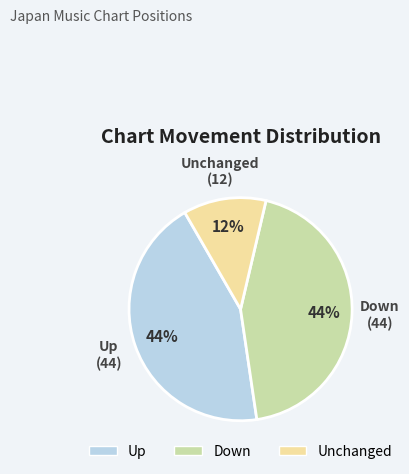

To the nearest percent, what percentage of the pie is Unchanged?

12%